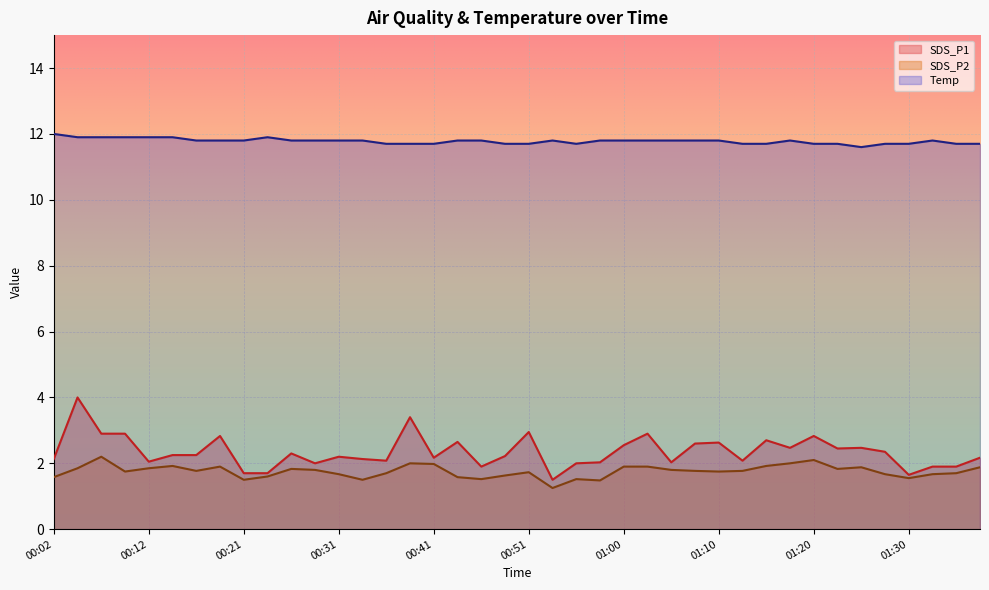

How many lines are shown in the chart?

3